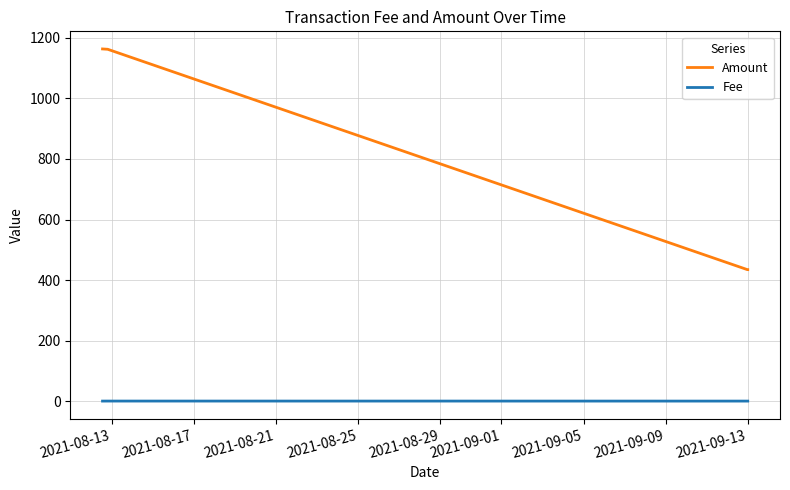

Rank the series by their average value, from highest to lowest.

Amount, Fee